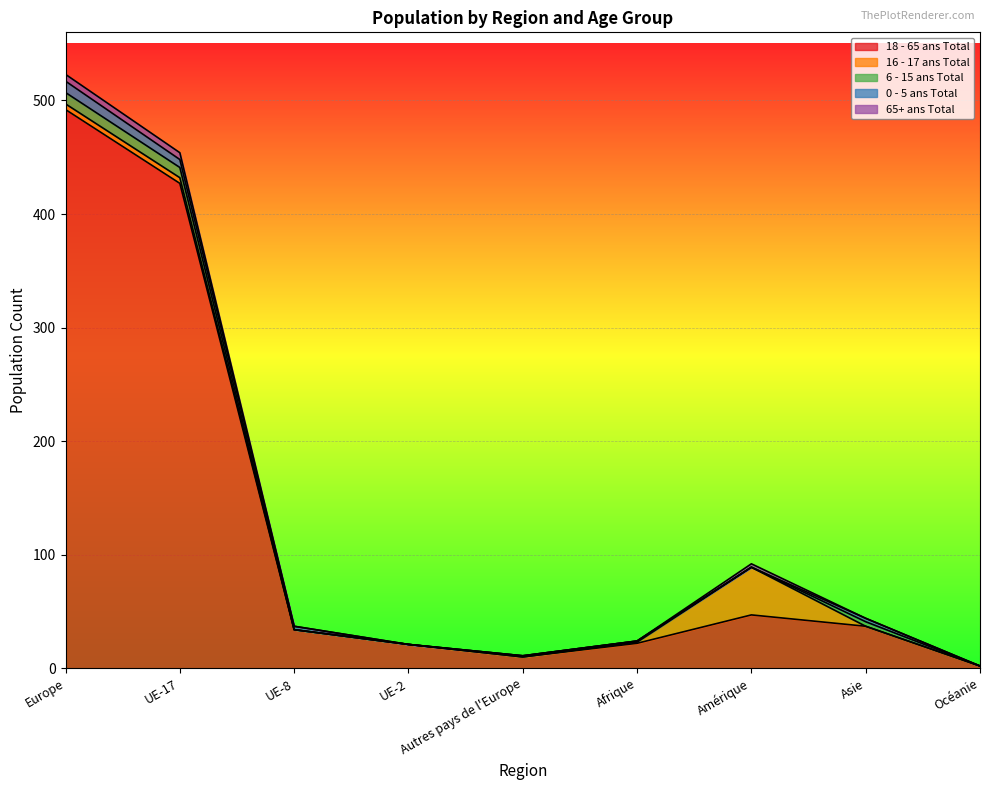

List the labels in order of 18 - 65 ans Total value, largest first.

Europe, UE-17, Amérique, Asie, UE-8, Afrique, UE-2, Autres pays de l'Europe, Océanie